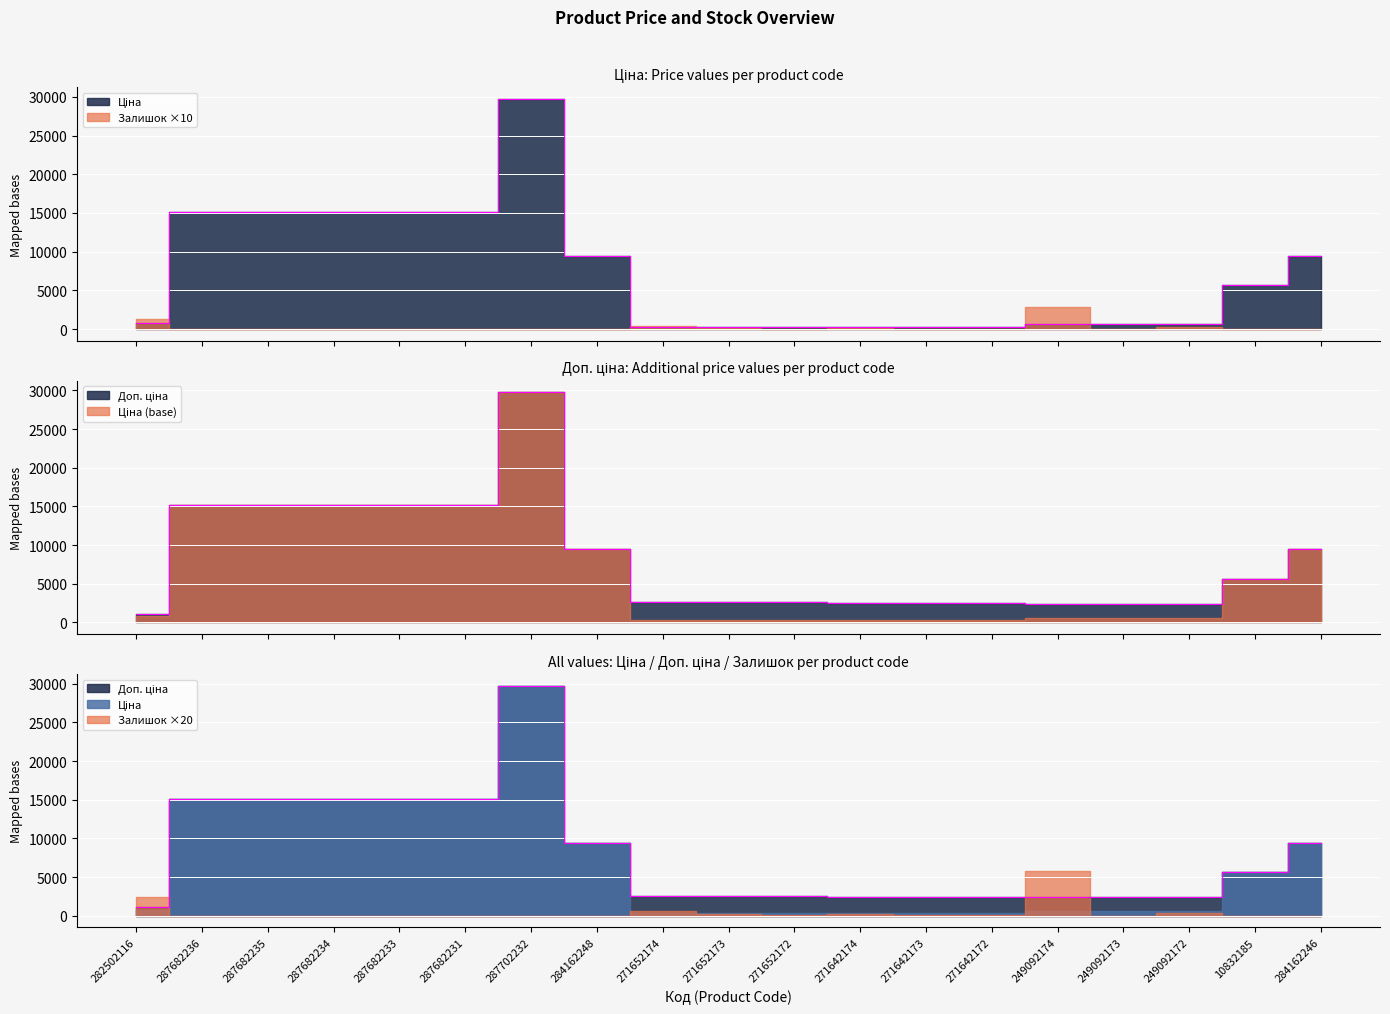

What is the difference between the maximum and minimum values in the Доп. ціна series?

28638.1